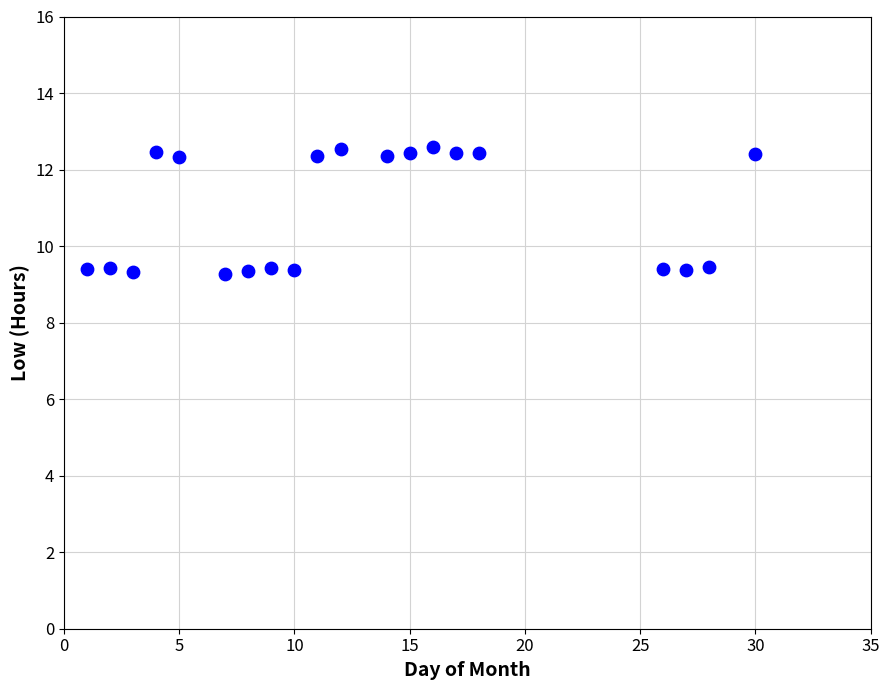

What is the range of X values (max minus min)?

29.0